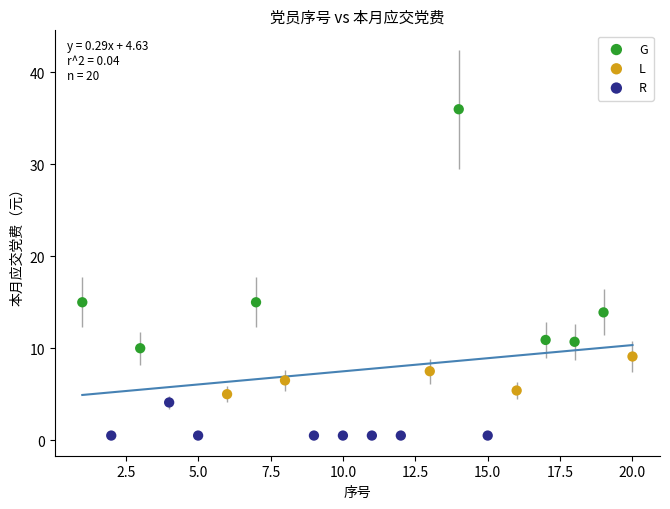

Which series contains the highest Y value?

G